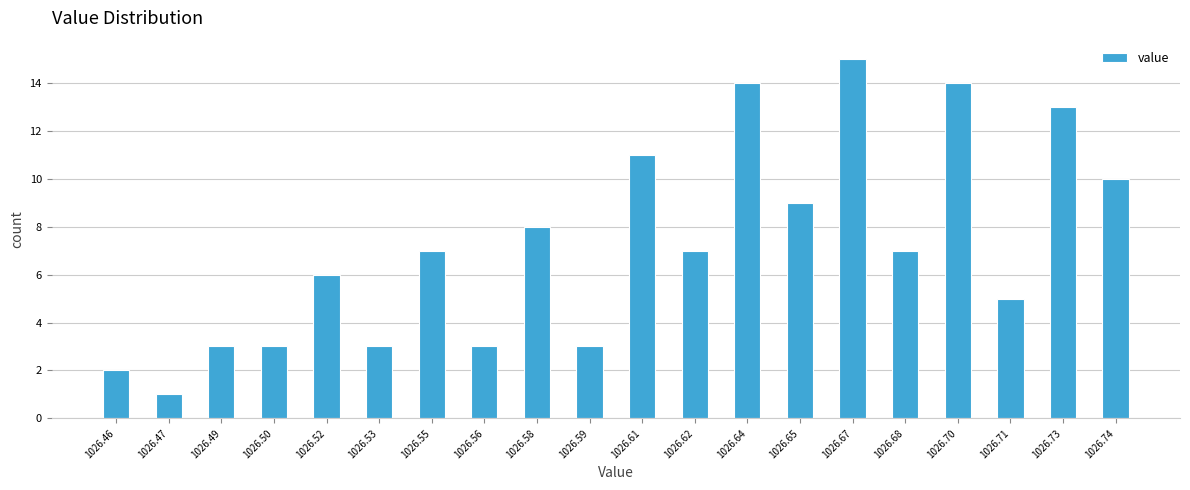

Reading left to right, list every bar in this chart as the range it spans on the x-axis followed by its height. Neither the bar edges nor the heights are printed on the chart, so give them approximately, as read against the axes.

1026.450 to 1026.465: 2
1026.465 to 1026.480: 1
1026.480 to 1026.495: 3
1026.495 to 1026.510: 3
1026.510 to 1026.525: 6
1026.525 to 1026.540: 3
1026.540 to 1026.555: 7
1026.555 to 1026.570: 3
1026.570 to 1026.585: 8
1026.585 to 1026.600: 3
1026.600 to 1026.615: 11
1026.615 to 1026.630: 7
1026.630 to 1026.645: 14
1026.645 to 1026.660: 9
1026.660 to 1026.675: 15
1026.675 to 1026.690: 7
1026.690 to 1026.705: 14
1026.705 to 1026.720: 5
1026.720 to 1026.735: 13
1026.735 to 1026.750: 10